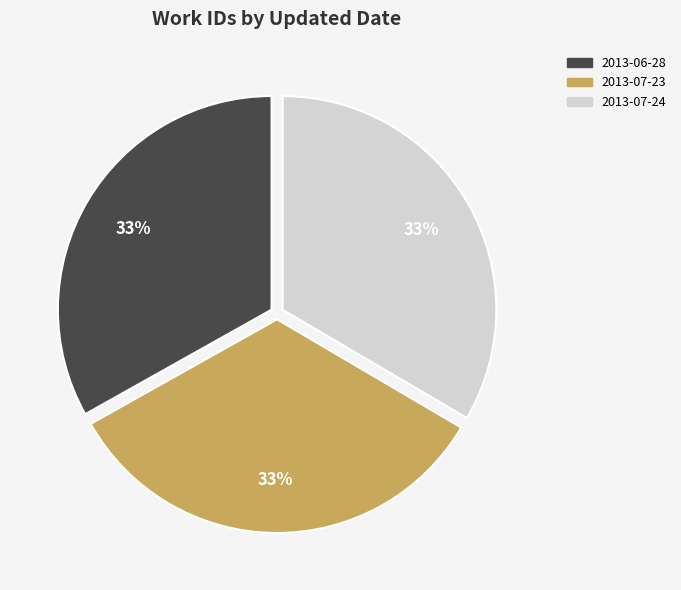

To the nearest percent, what percentage of the pie is 2013-07-23?

33%